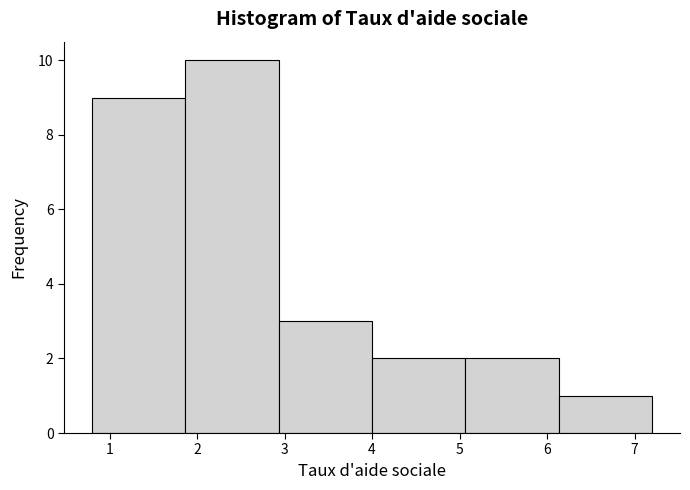

What is the height of the bar covering 2.9 to 4.0 on the x-axis? Neither the bar edges nor the heights are printed on the chart, so give them approximately, as read against the axes.

3